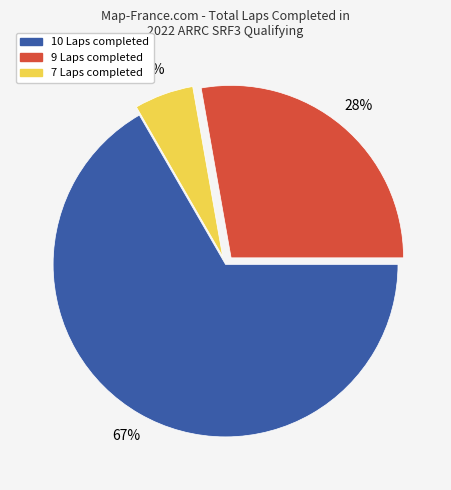

To the nearest percent, what is the average slice percentage?

33%